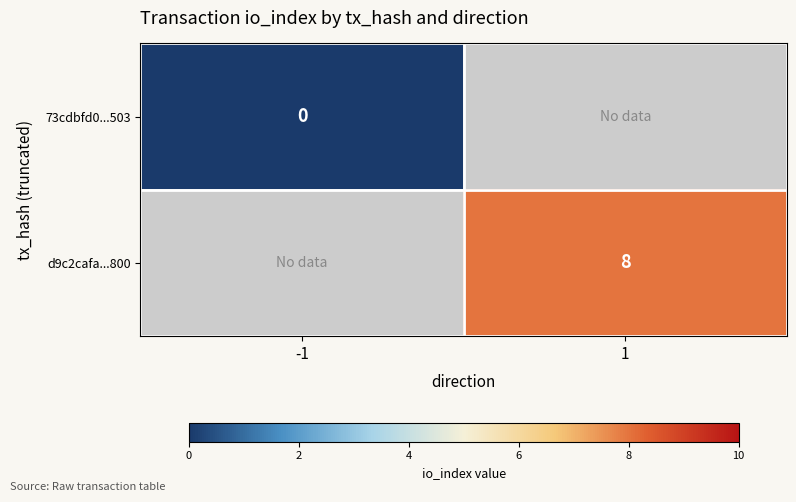

The value of d9c2cafa...800 at 1 is 5. True or false?

False